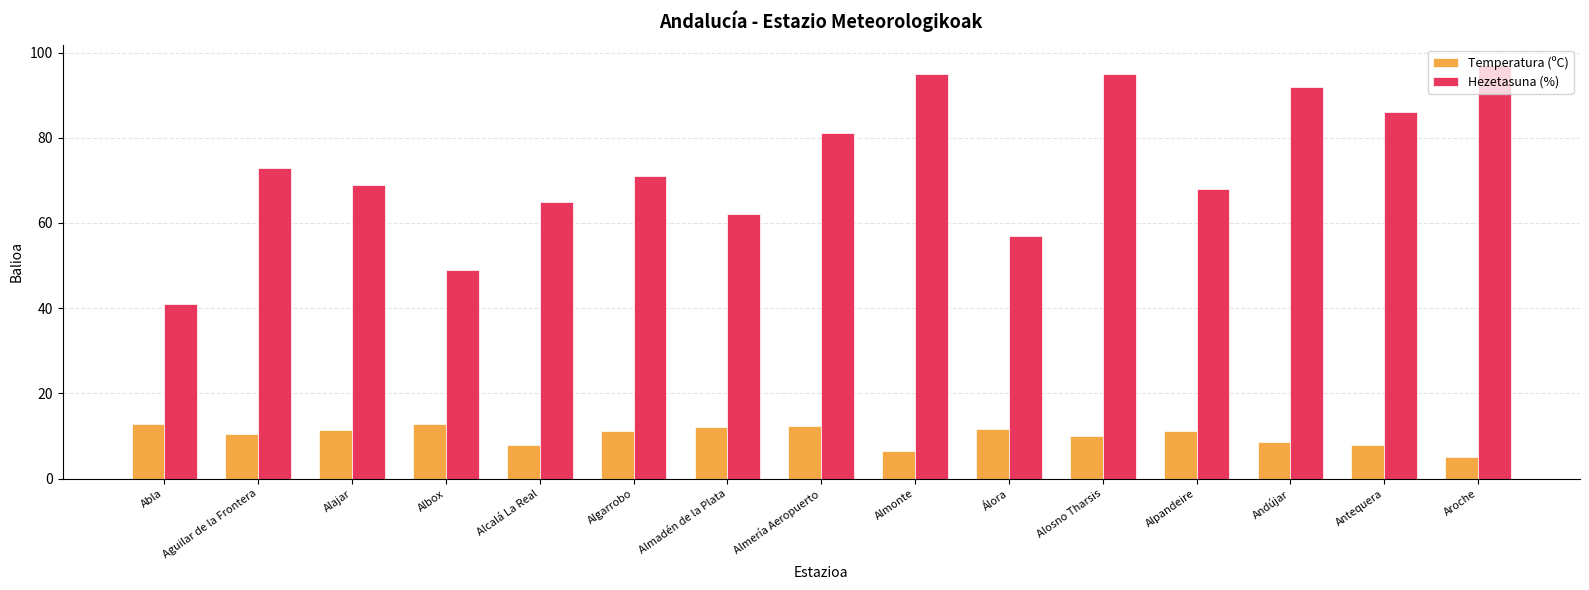

Is it true that Temperatura (ºC) equals 12.8 at Albox?

True